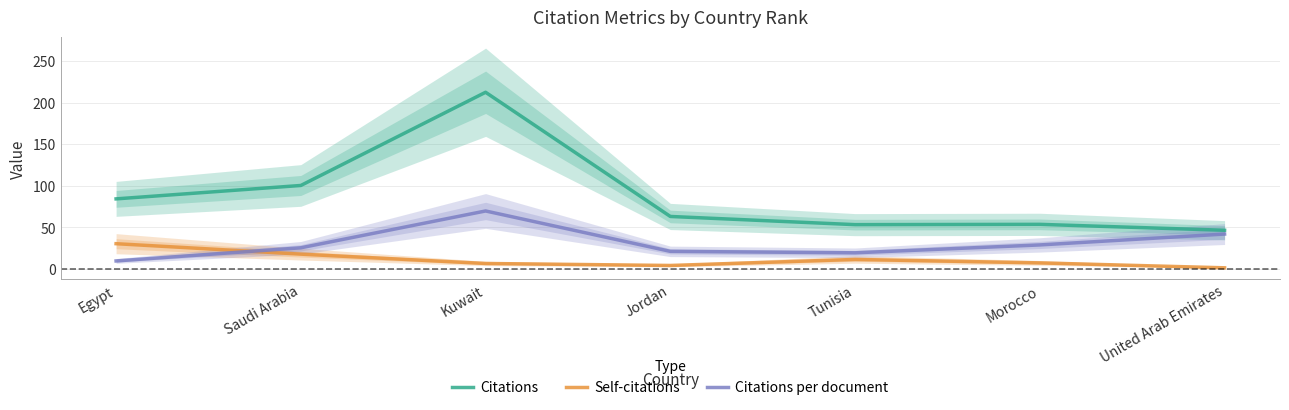

What is the label of the 1st point from the right?

United Arab Emirates